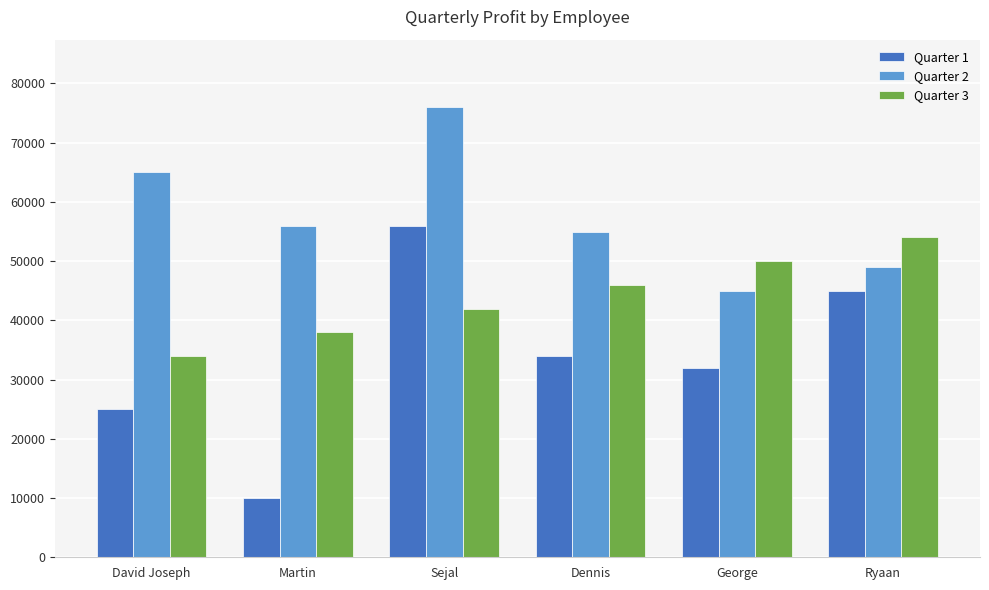

Which series has the largest total across all categories?

Quarter 2